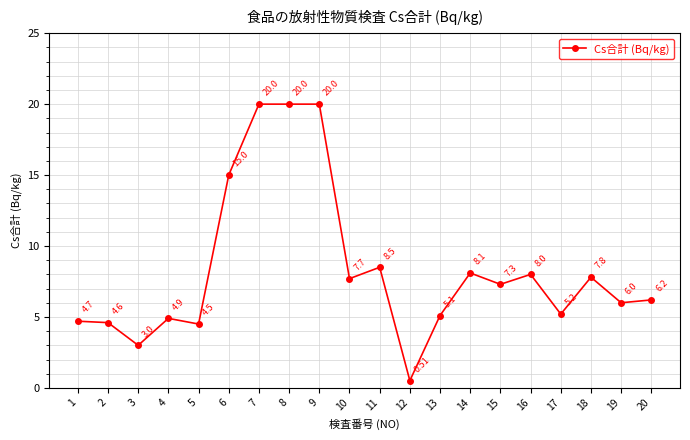

True or false: there are more than 1 points higher than both neighbors.

True